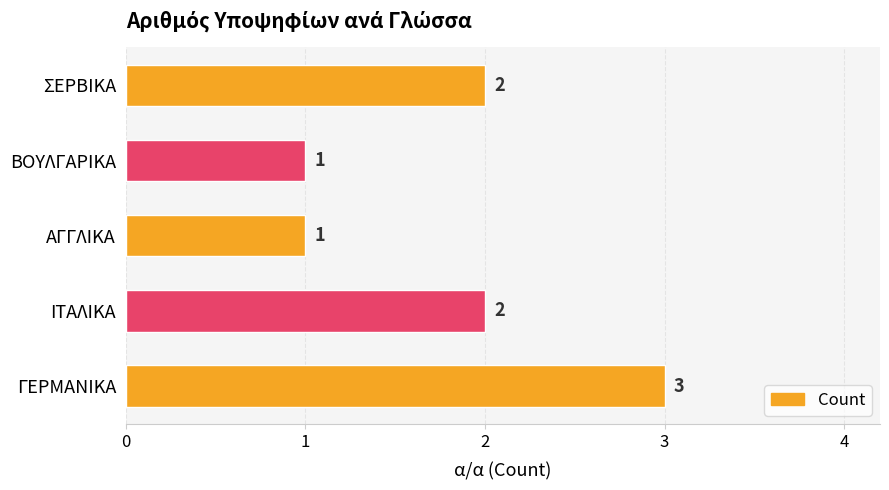

What is the sum of all values?

9